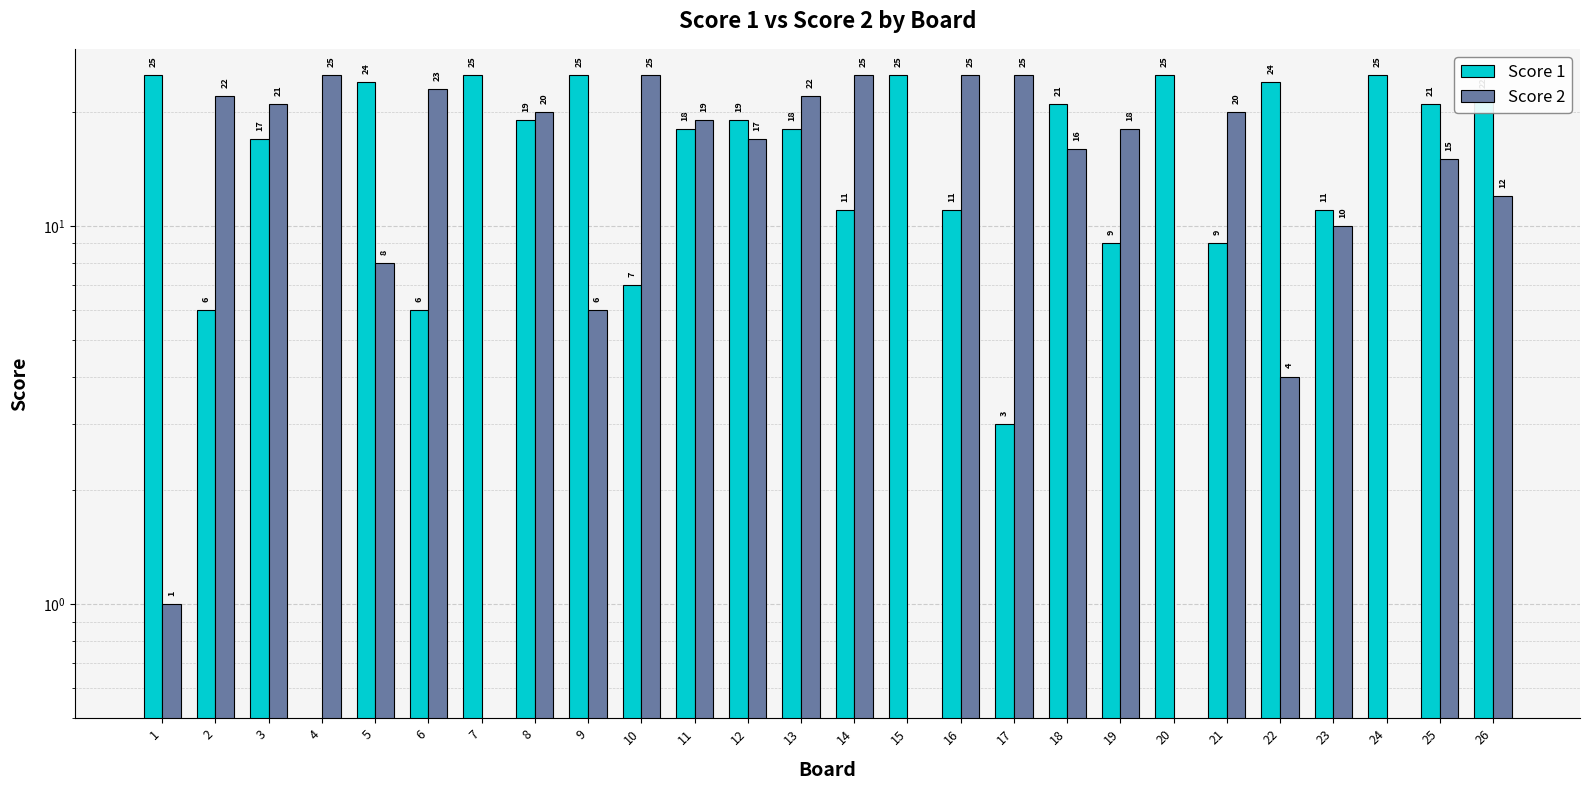

At how many categories does at least one series exceed 12?

25